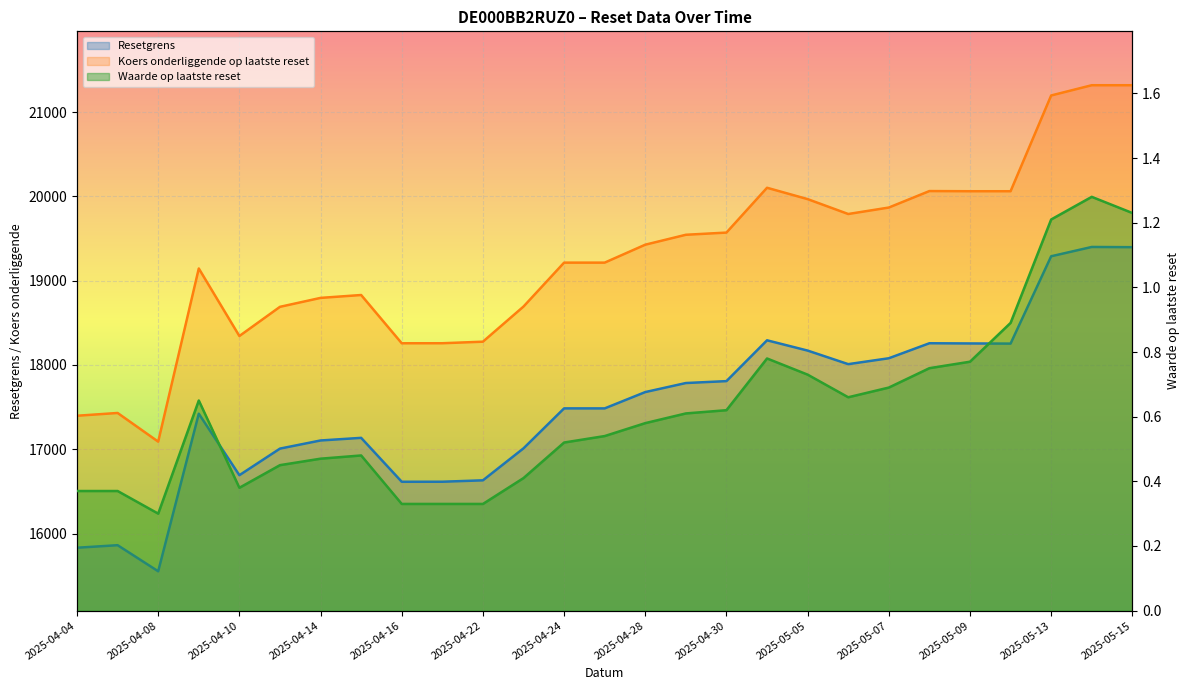

Read the Koers onderliggende op laatste reset value at 2025-04-24.

19214.4